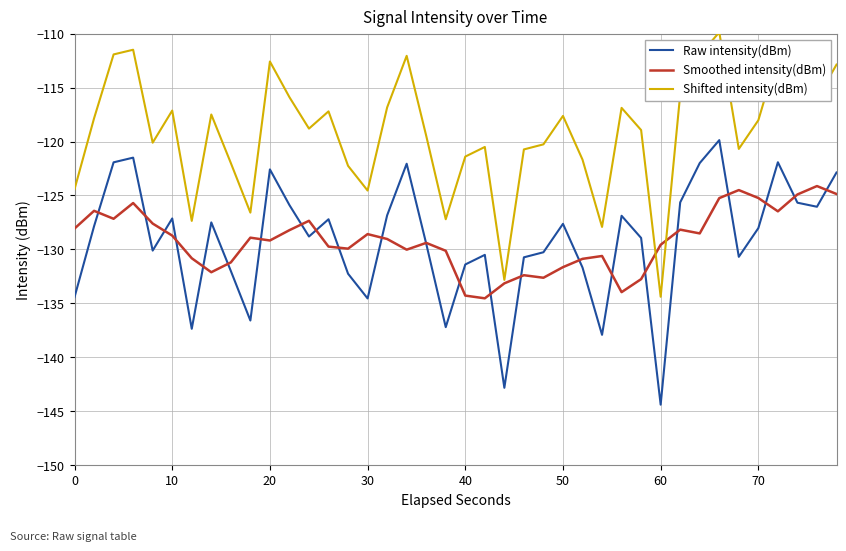

What is the lowest value of the Raw intensity(dBm) series?

-144.4